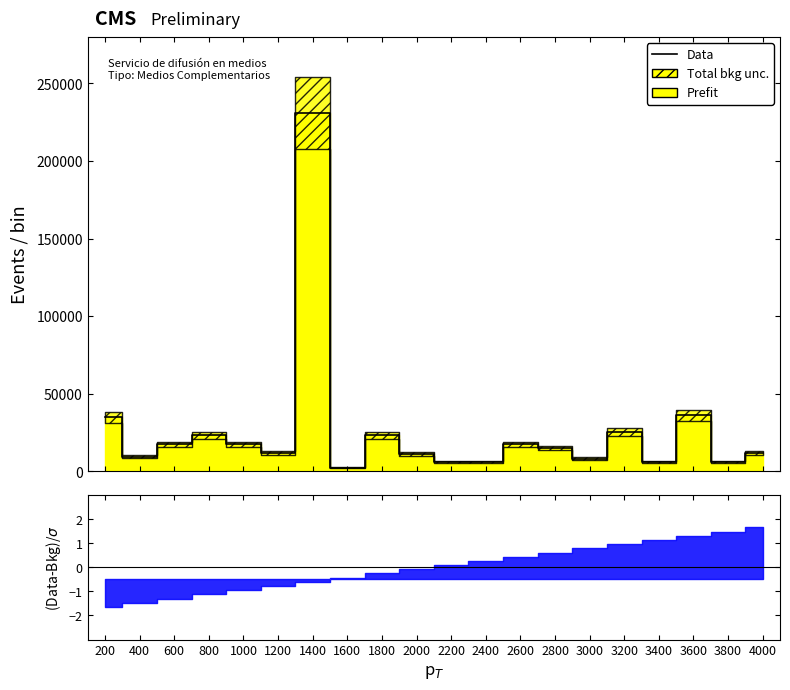

List the labels in order of value, largest first.

1400, 3600, 200, 3200, 800, 1800, 600, 1000, 2600, 2800, 1200, 4000, 2000, 400, 3000, 2200, 2400, 3400, 3800, 1600